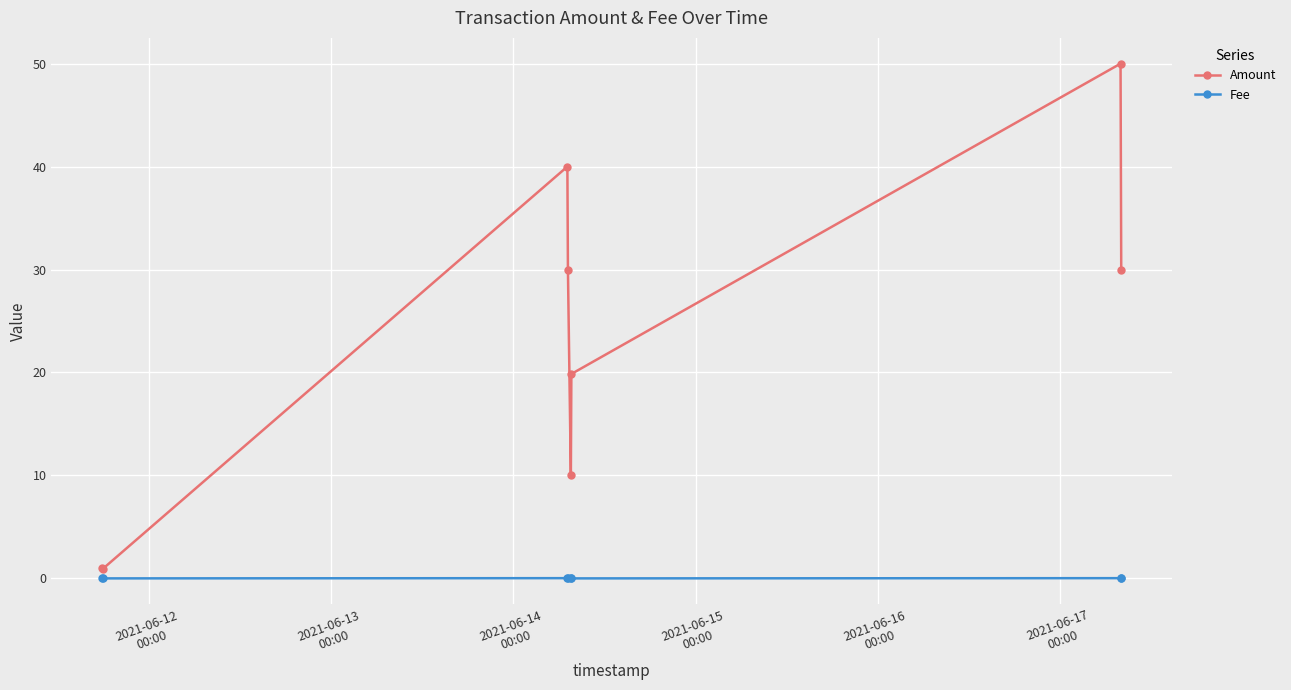

List the series in order of their peak value, lowest first.

Fee, Amount